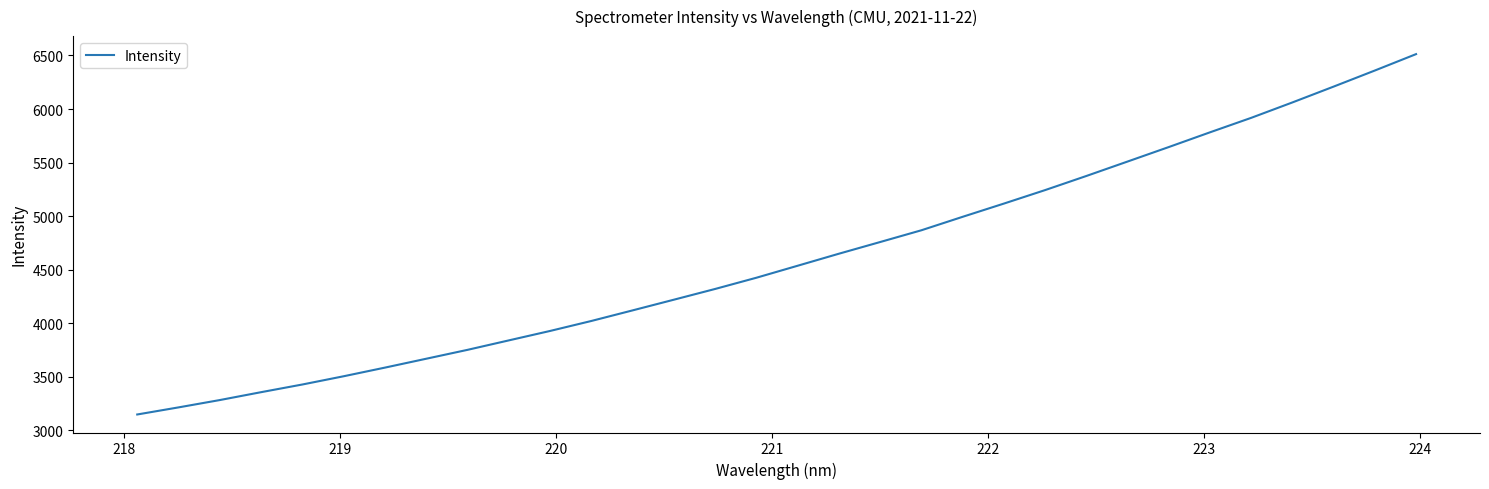

True or false: there are more than 0 points higher than both neighbors.

False